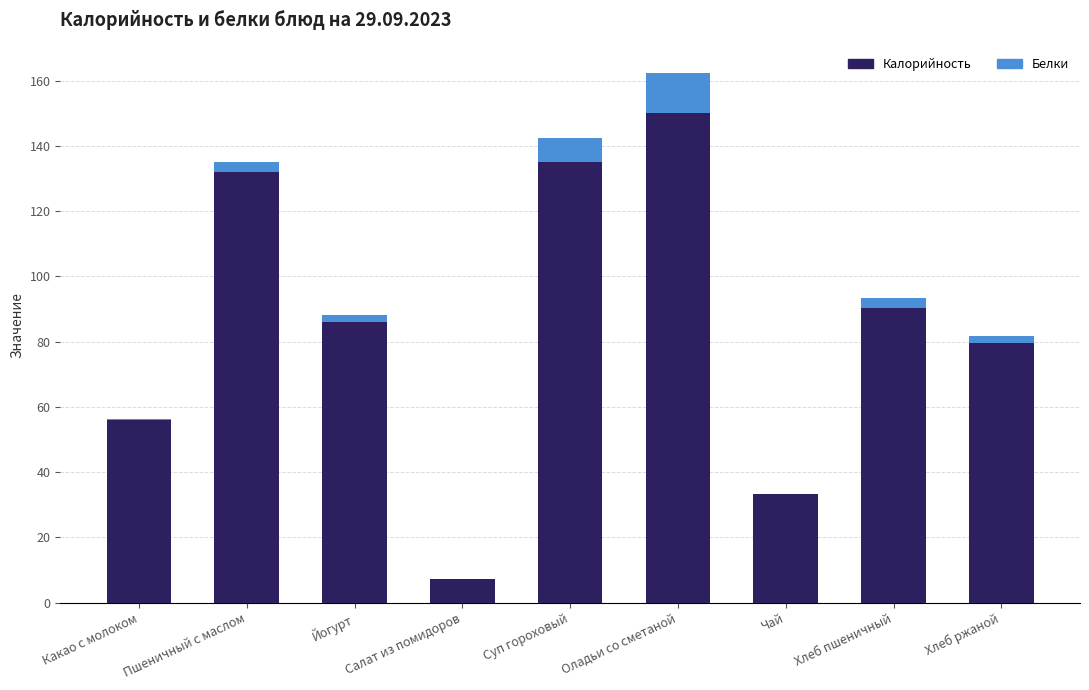

At which category is the sum across all series the highest?

Оладьи со сметаной